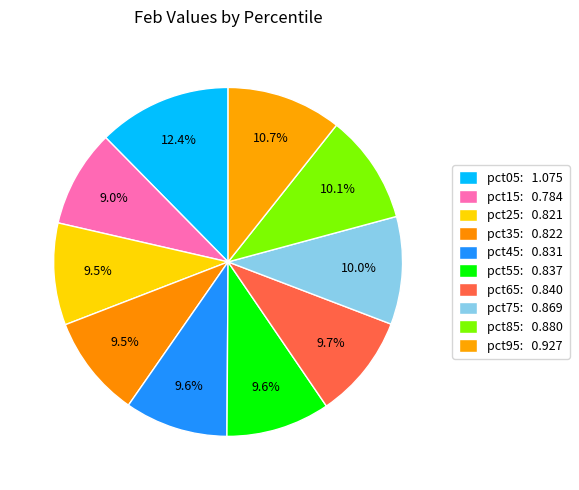

Does any single category account for the majority?

No